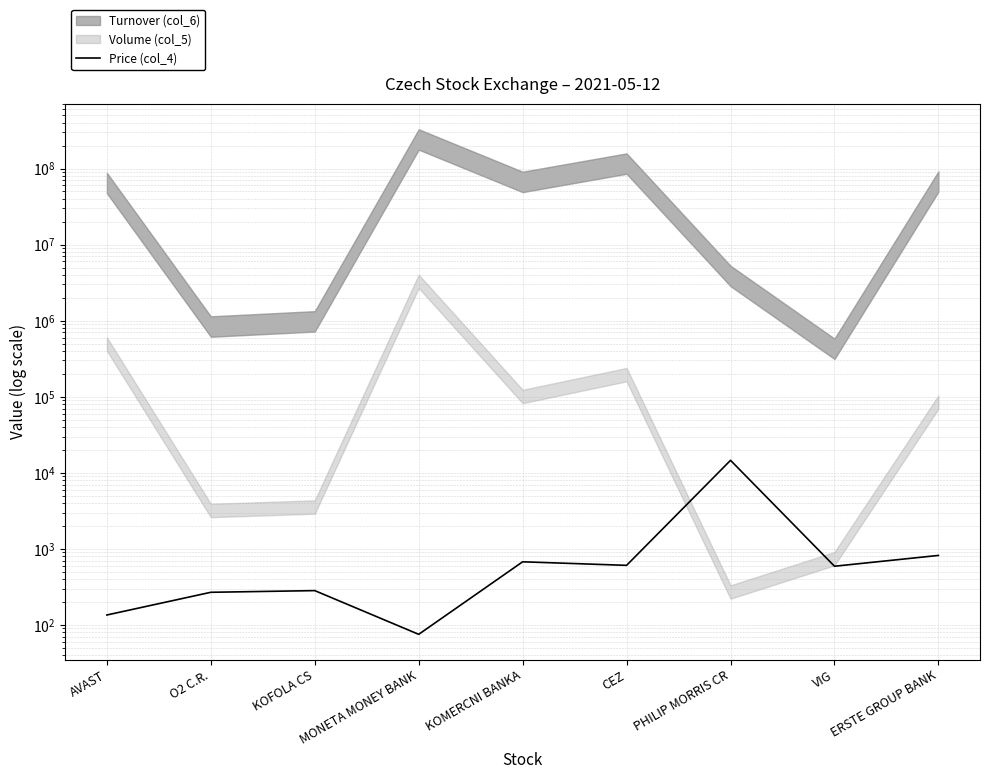

How many values are below 592?

4